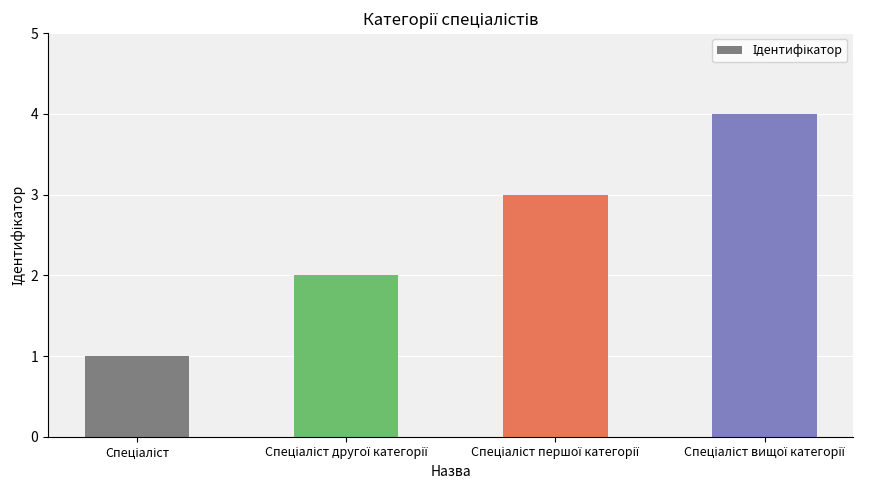

What is the greatest value displayed?

4